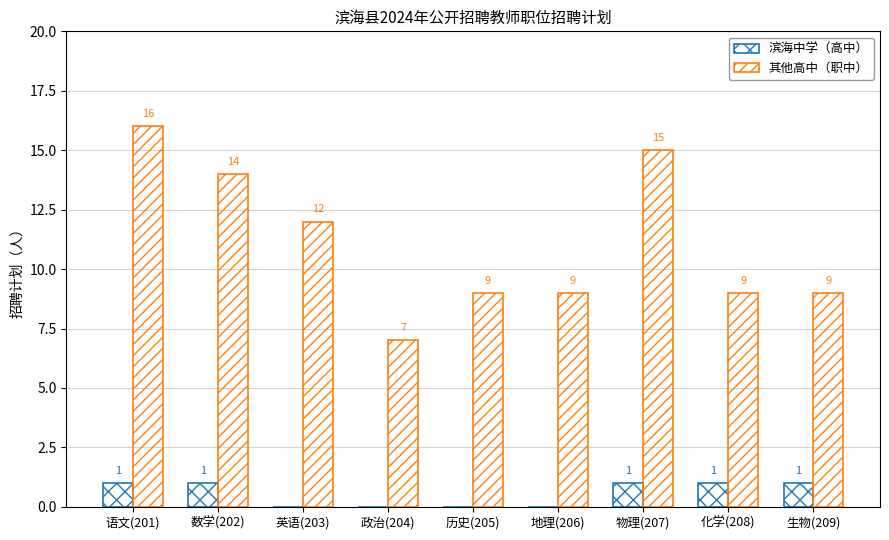

What is the total value across all series at 生物(209)?

10